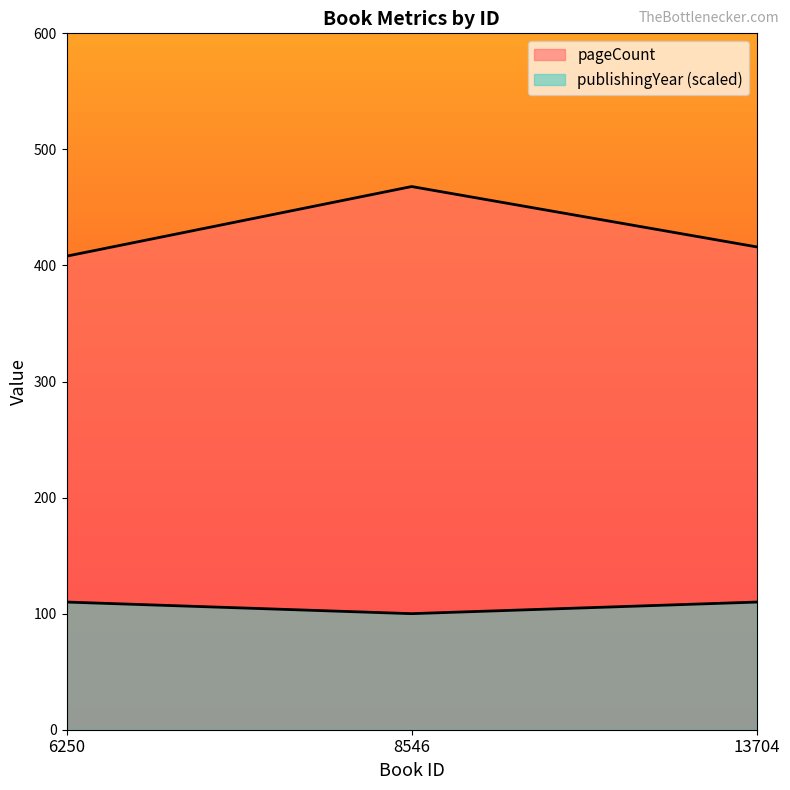

How many values in the publishingYear series are below 110?

1